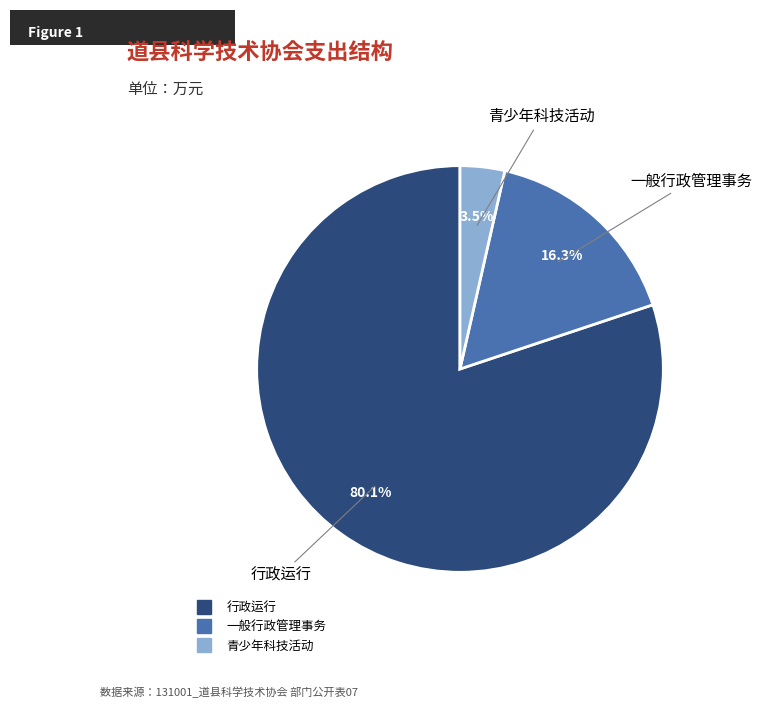

To the nearest percent, what percentage of the pie is 行政运行?

80%